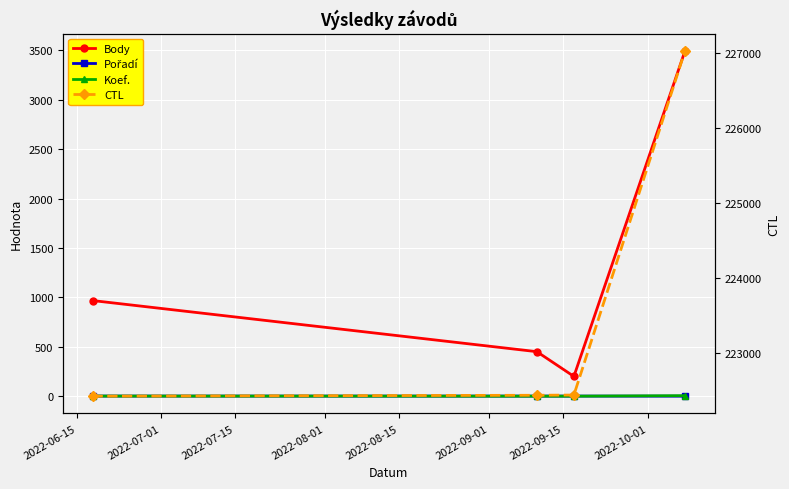

At 2022-06-15, list the series in order from smallest to largest.

Pořadí, Koef., Body, CTL